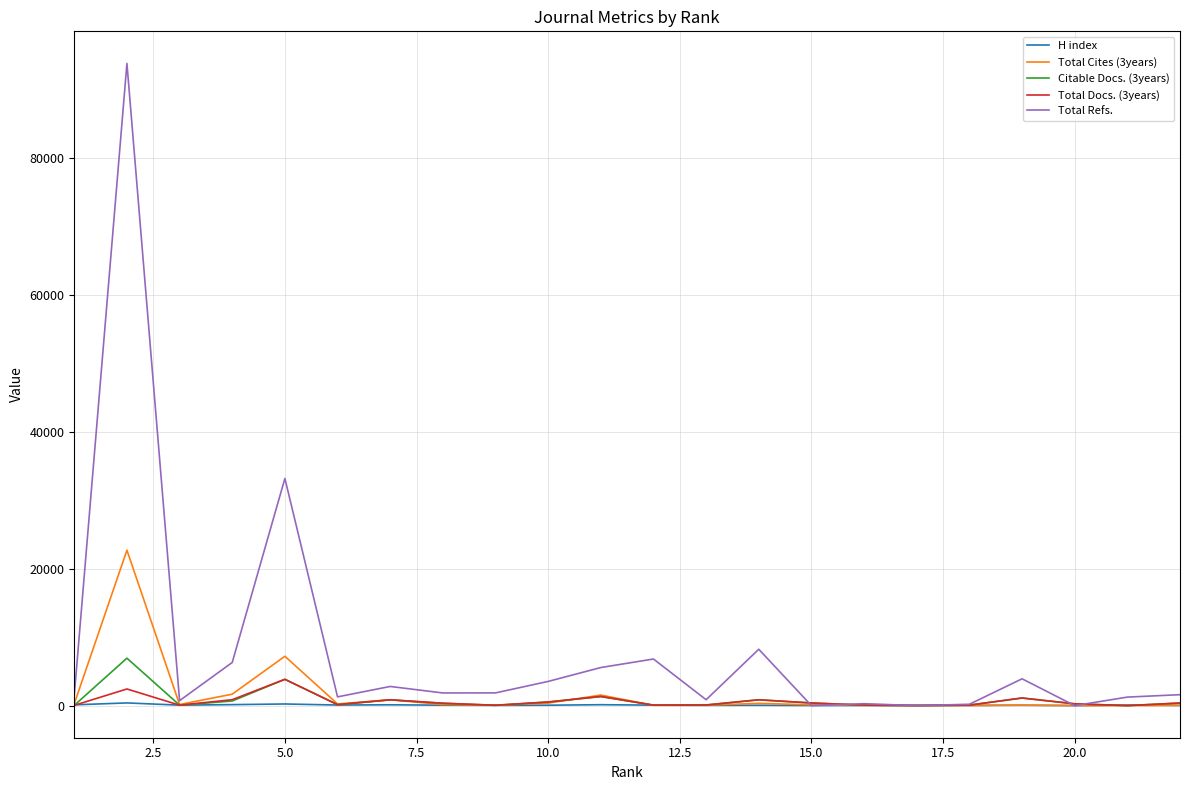

Which series has the largest total across all categories?

Total Refs.